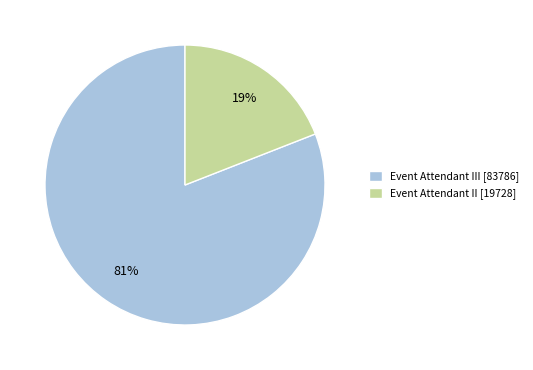

To the nearest percent, what portion does Event Attendant II [19728] represent?

19%